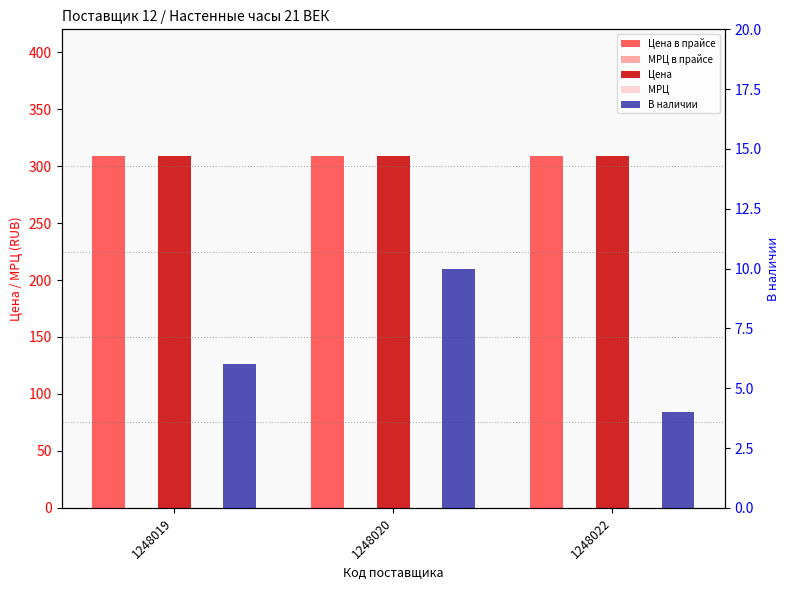

Reading left to right, transcribe all the data shown in this chart.

Цена в прайсе: 309	309	309
МРЦ в прайсе: 0	0	0
Цена: 309	309	309
МРЦ: 0	0	0
В наличии: 6	10	4